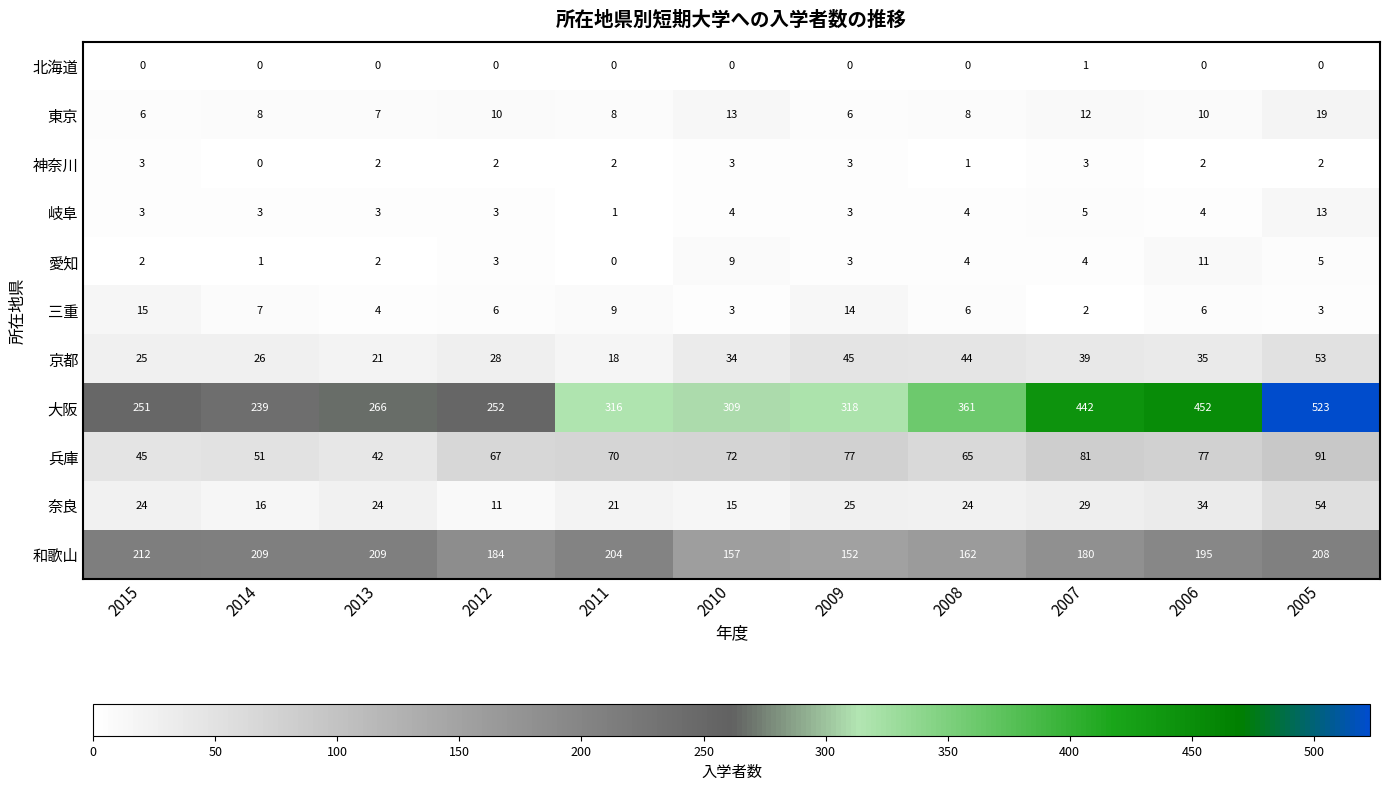

What is the difference between the maximum and minimum values in the 和歌山 series?

60